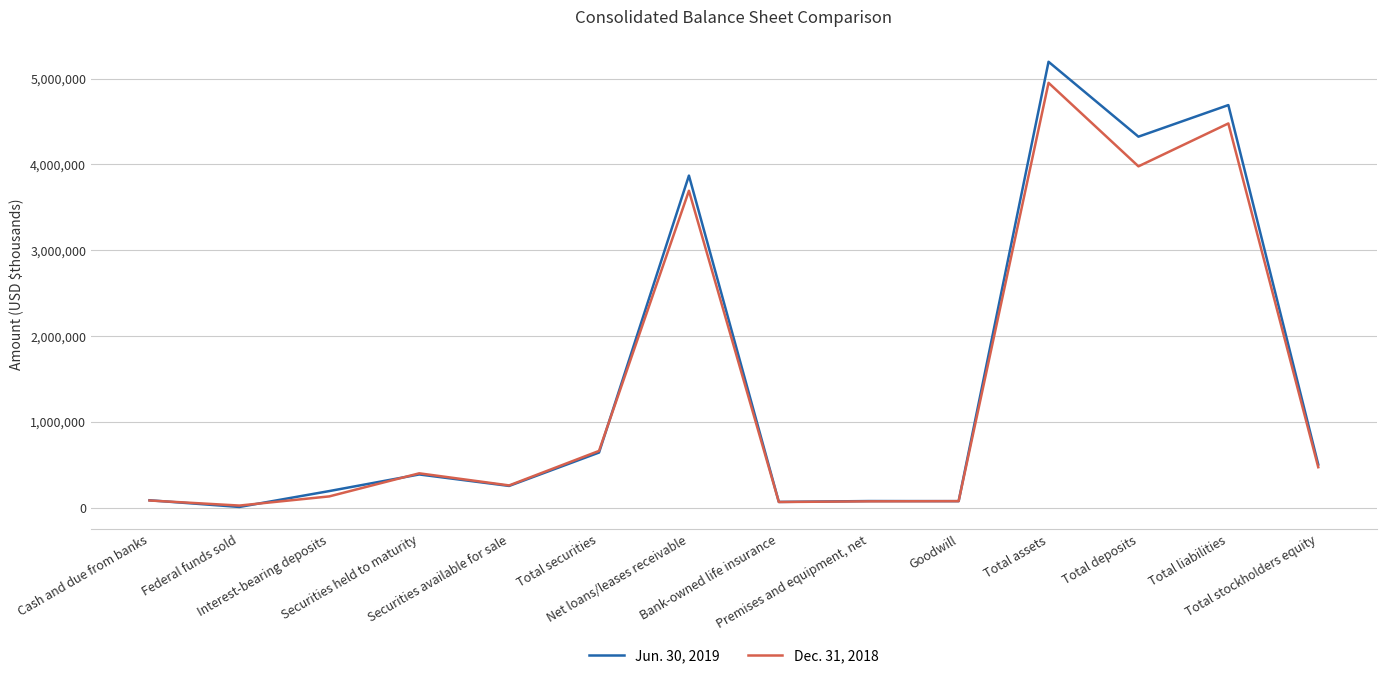

What is the maximum value shown in the chart?

5194852